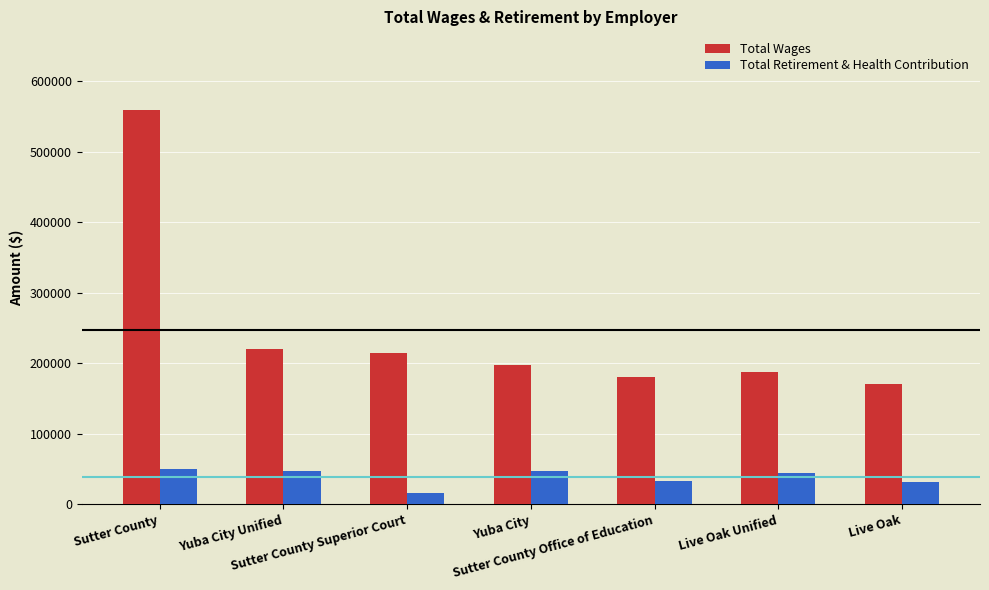

What is the value of the Total Wages bar at the 4th from the left?

198308